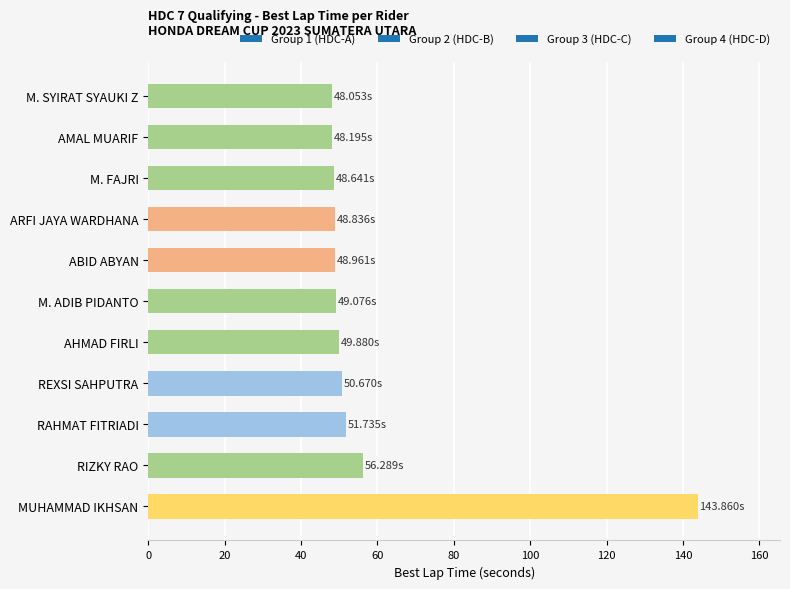

At which label is the value closest to 95?

RIZKY RAO